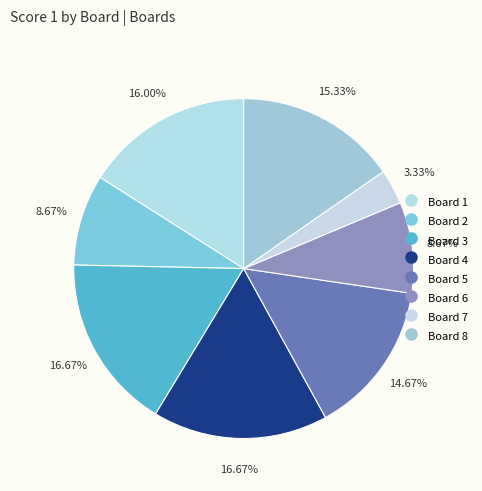

Approximately how many times larger is the value at Board 5 compared to Board 4?

0.9